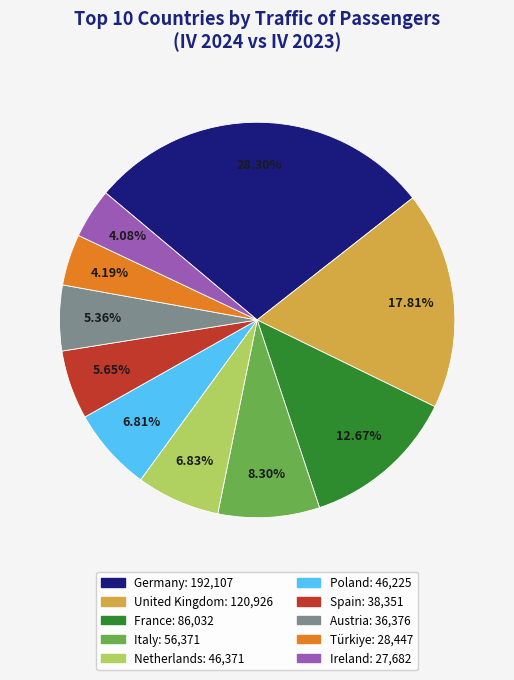

Which category has the biggest portion of the pie?

Germany